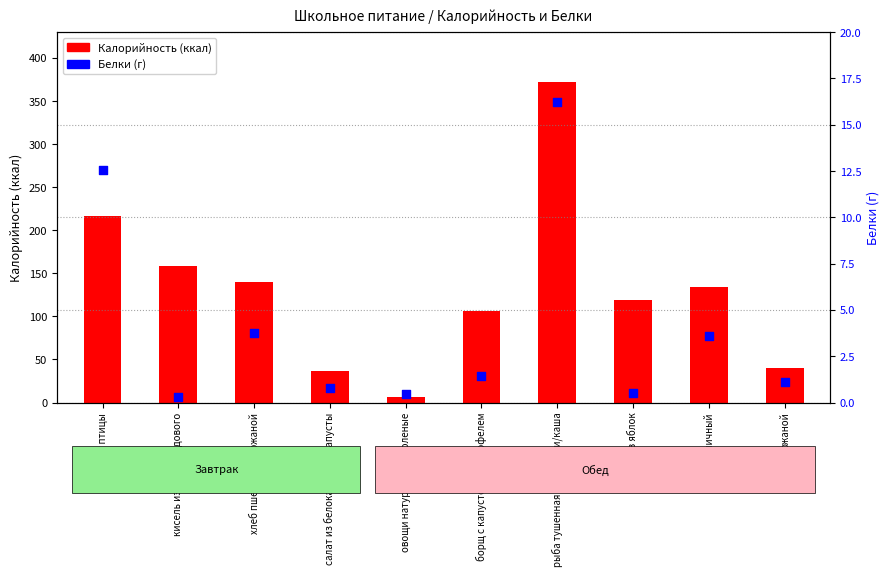

Which series has the largest Y range (max minus min)?

Калорийность